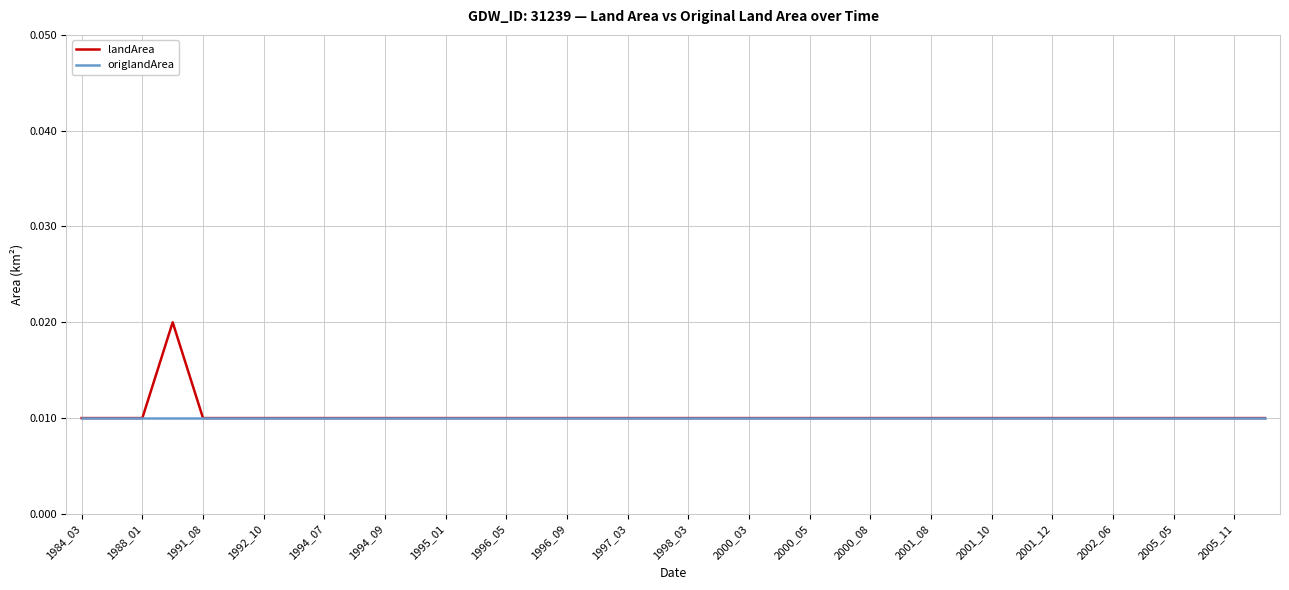

Which series has the largest range (max minus min)?

landArea